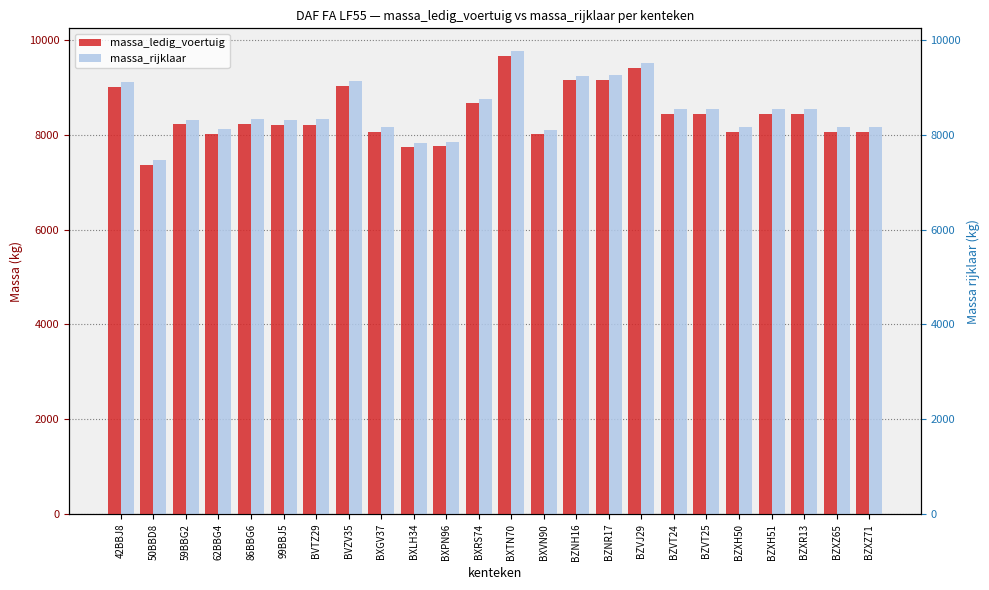

What is the smallest value displayed?

7360